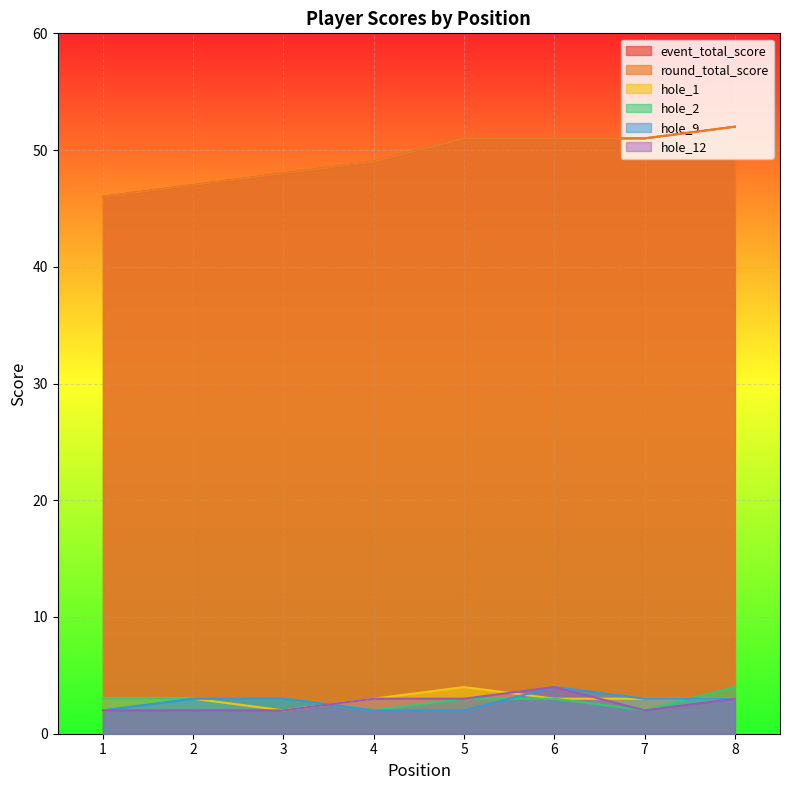

Reading left to right, list all the values displayed in this chart.

event_total_score: 1=46	2=47	3=48	4=49	5=51	6=51	7=51	8=52
round_total_score: 1=46	2=47	3=48	4=49	5=51	6=51	7=51	8=52
hole_1: 1=3	2=3	3=2	4=3	5=4	6=3	7=3	8=3
hole_2: 1=3	2=3	3=3	4=2	5=3	6=3	7=2	8=4
hole_9: 1=2	2=3	3=3	4=2	5=2	6=4	7=3	8=3
hole_12: 1=2	2=2	3=2	4=3	5=3	6=4	7=2	8=3